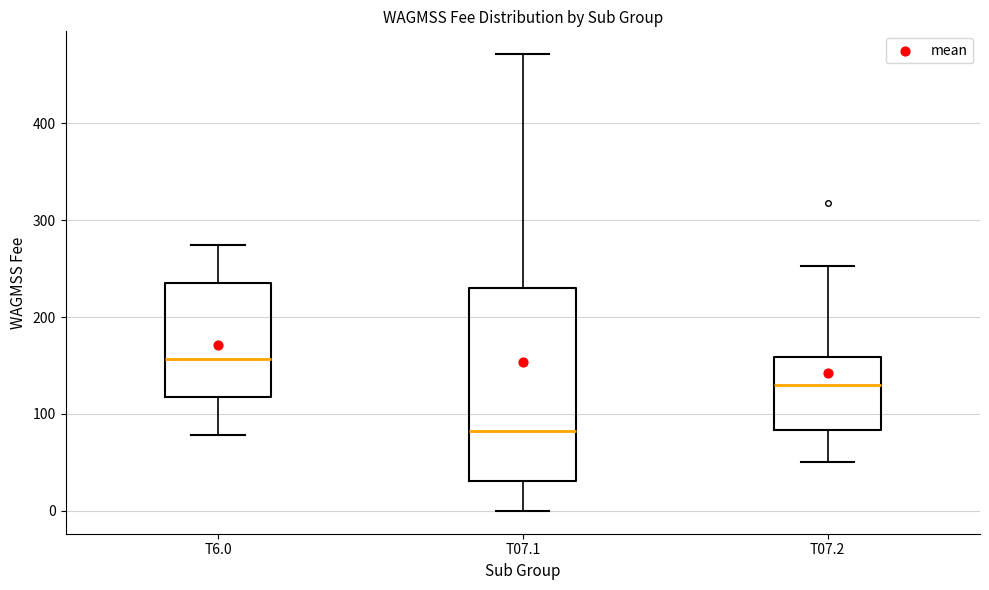

Reading left to right, read every box against the y-axis: the position of its median line, the range the box covers, and the ends of its whiskers. The values are not printed on the chart, so give them approximately, as read against the axis.

T6.0: median 160, box 120 to 230, whiskers 80 to 270
T07.1: median 80, box 30 to 230, whiskers 0 to 470
T07.2: median 130, box 80 to 160, whiskers 50 to 250